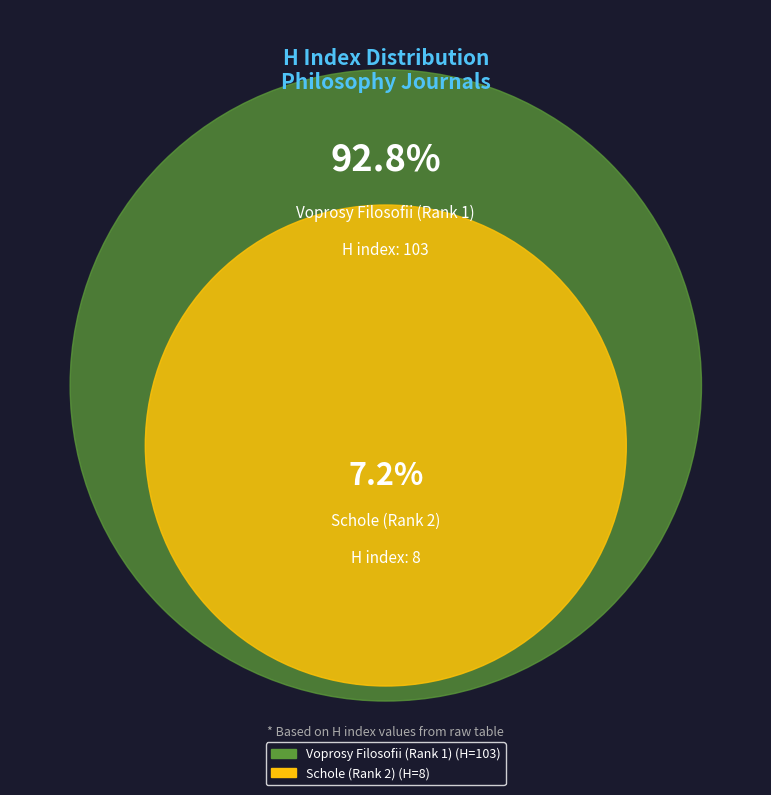

What percentage is NOT represented by Schole (Rank 2)?

92.8%